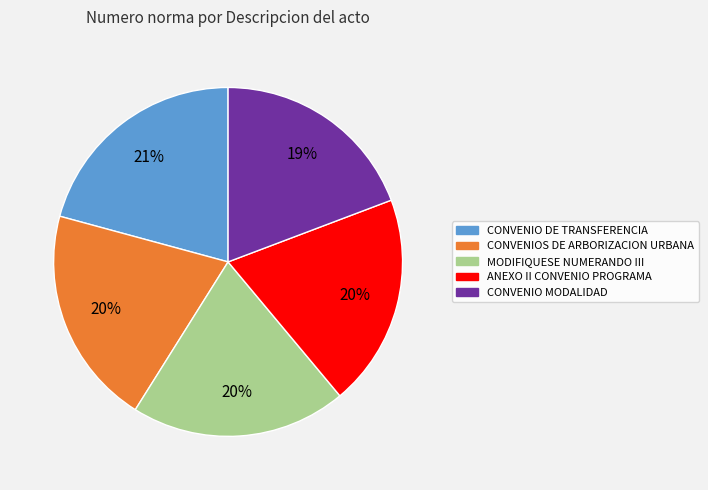

To the nearest percent, what is the difference between the largest and smallest slice percentages?

2%